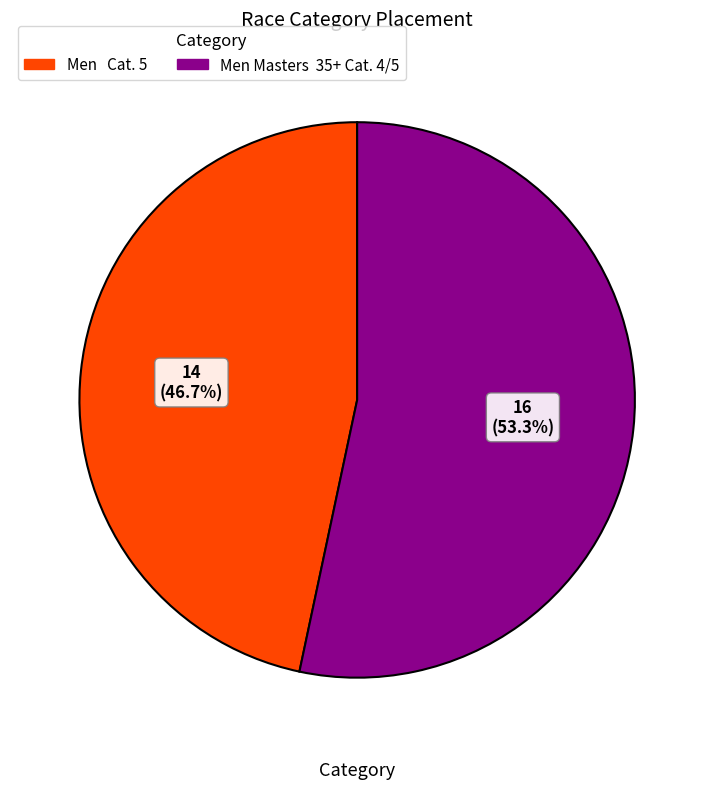

Does any single category account for the majority?

Yes